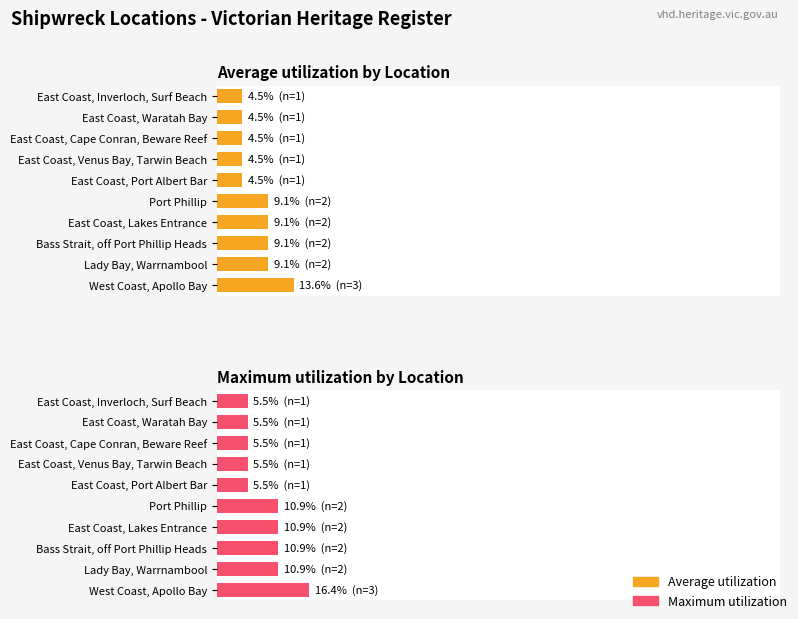

Between Bass Strait, off Port Phillip Heads and Port Phillip, which is larger?

Bass Strait, off Port Phillip Heads